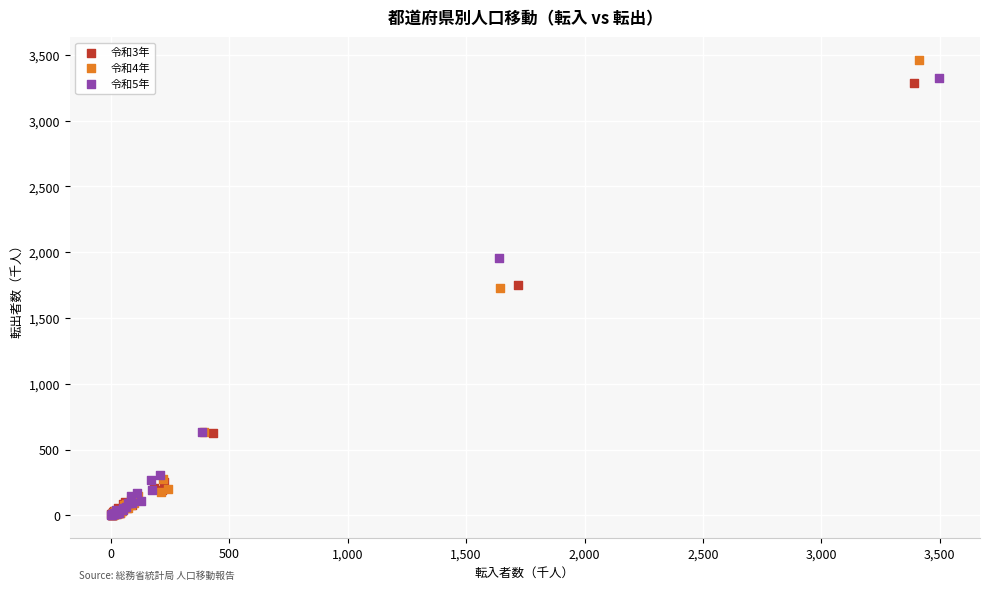

Which series has the widest spread of Y values?

令和4年